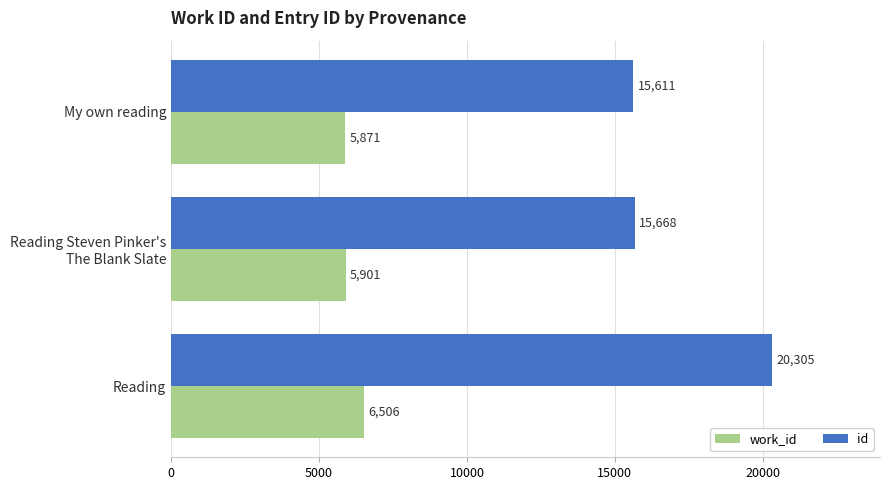

What are all the series names shown in the legend?

work_id, id